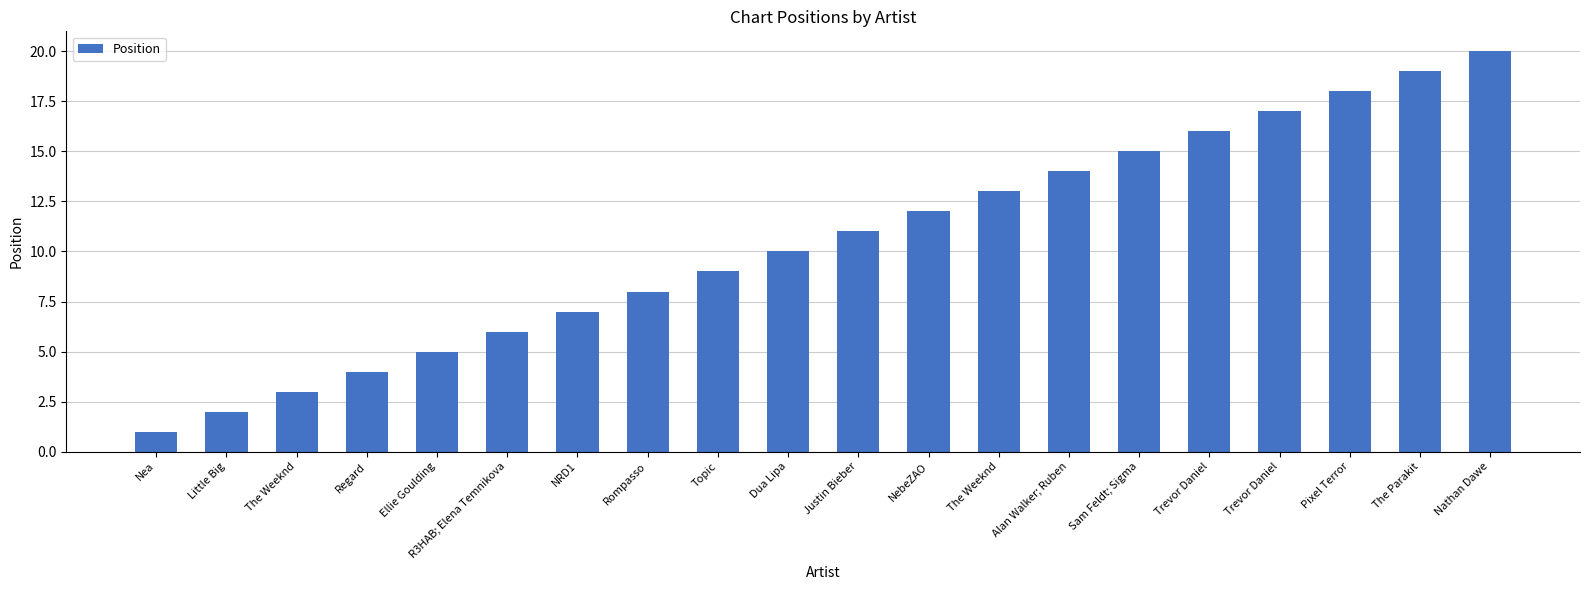

How many data points does each series have?

20